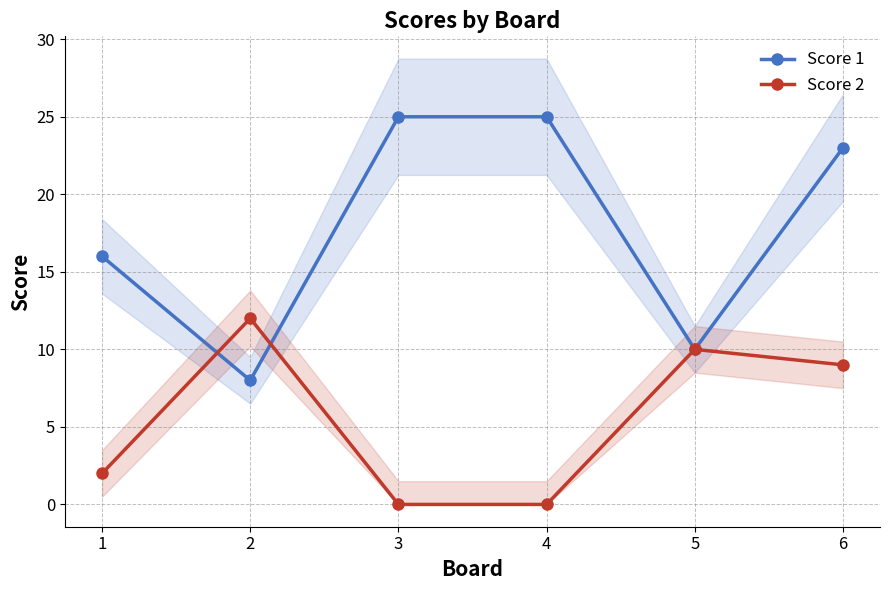

What is the sum of all Score 1 values?

107